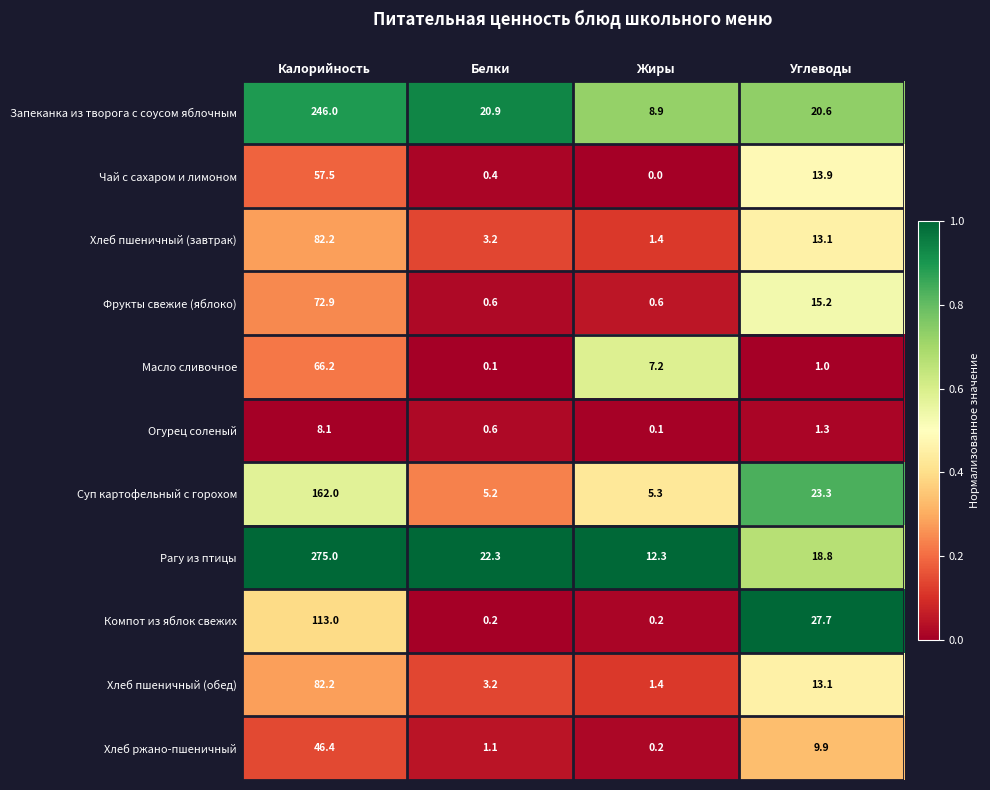

The Хлеб ржано-пшеничный series shows 0.2 at Жиры. True or false?

True